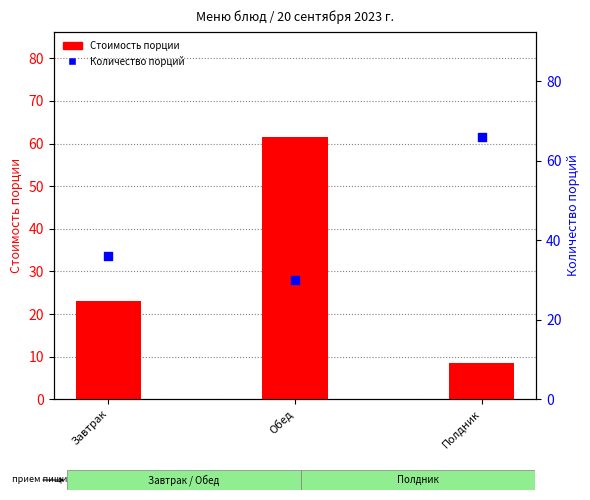

What are all the series names shown in the legend?

Стоимость порции, Количество порций